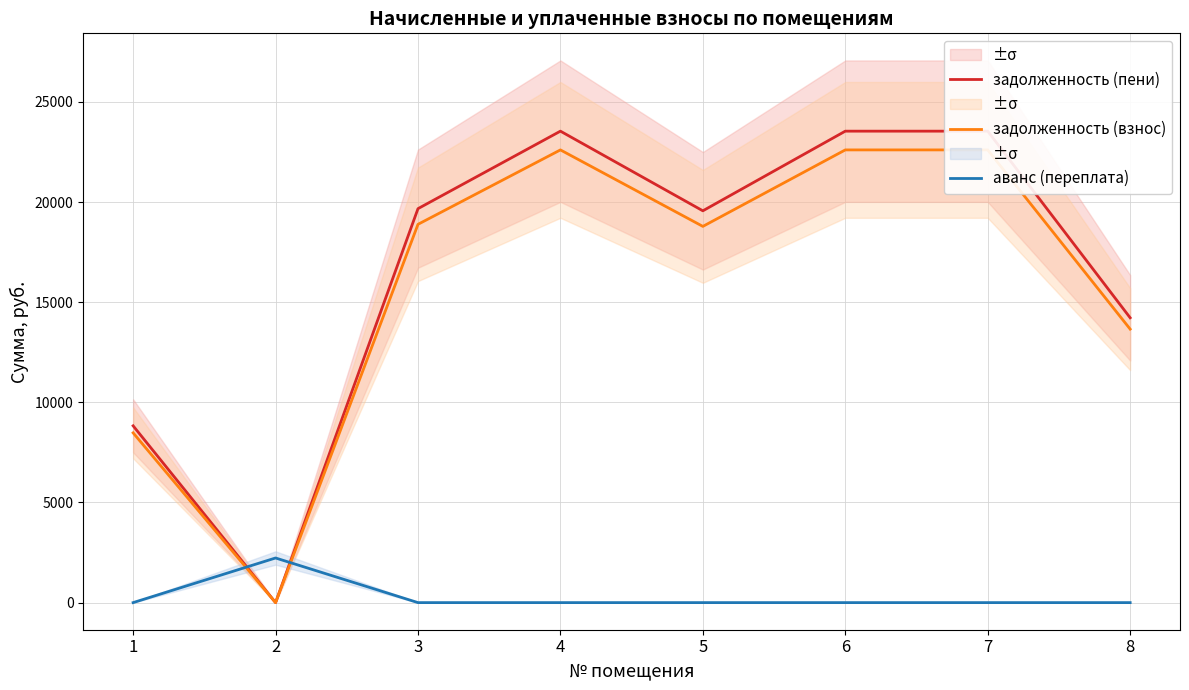

Which series changed the most between 6 and 7?

задолженность (пени)